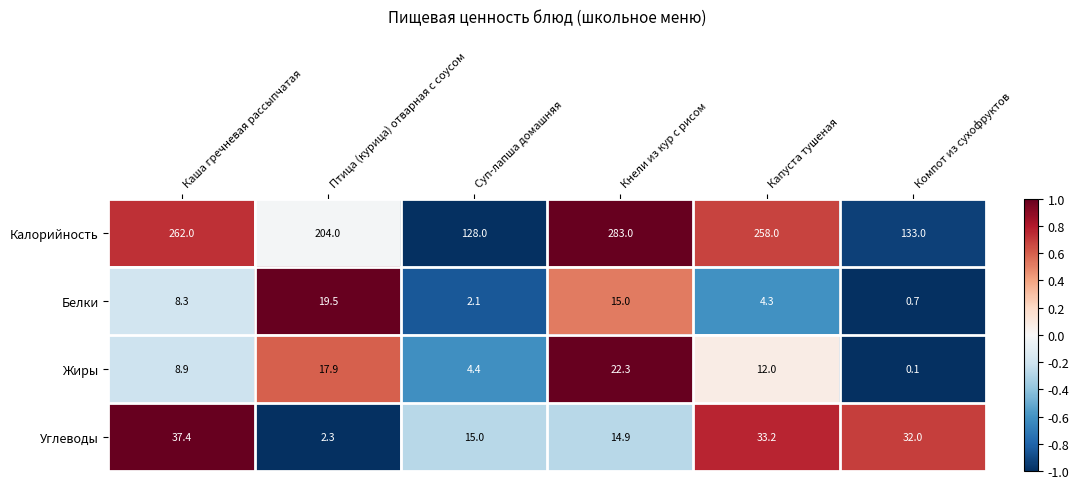

Read the Жиры value at Капуста тушеная.

12.0